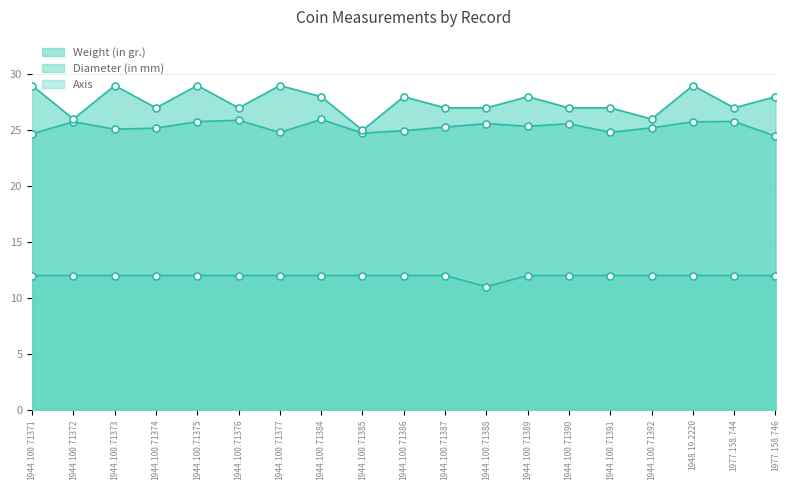

Reading left to right, transcribe all the data shown in this chart.

Weight (in gr.): 24.7	25.8	25.1	25.2	25.8	25.9	24.8	26.0	24.7	25.0	25.3	25.6	25.4	25.6	24.8	25.2	25.8	25.8	24.5
Diameter (in mm): 29.0	26.0	29.0	27.0	29.0	27.0	29.0	28.0	25.0	28.0	27.0	27.0	28.0	27.0	27.0	26.0	29.0	27.0	28.0
Axis: 12.0	12.0	12.0	12.0	12.0	12.0	12.0	12.0	12.0	12.0	12.0	11.0	12.0	12.0	12.0	12.0	12.0	12.0	12.0